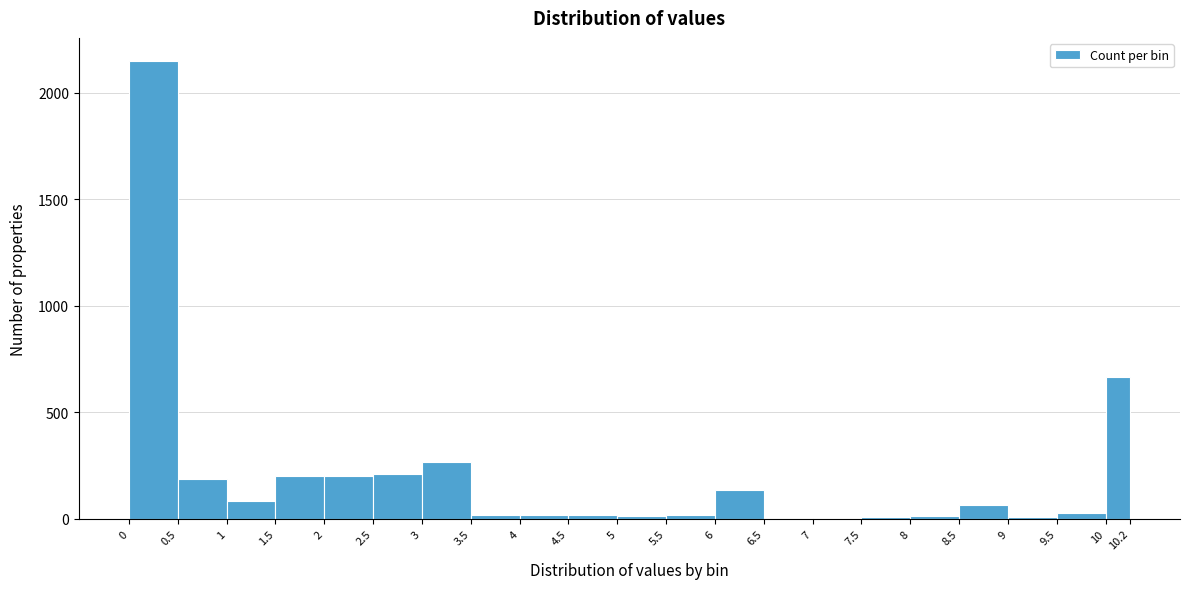

What is the height of the bar covering 3 to 3.5 on the x-axis? The values are not printed on the chart, so give them approximately, as read against the axis.

250